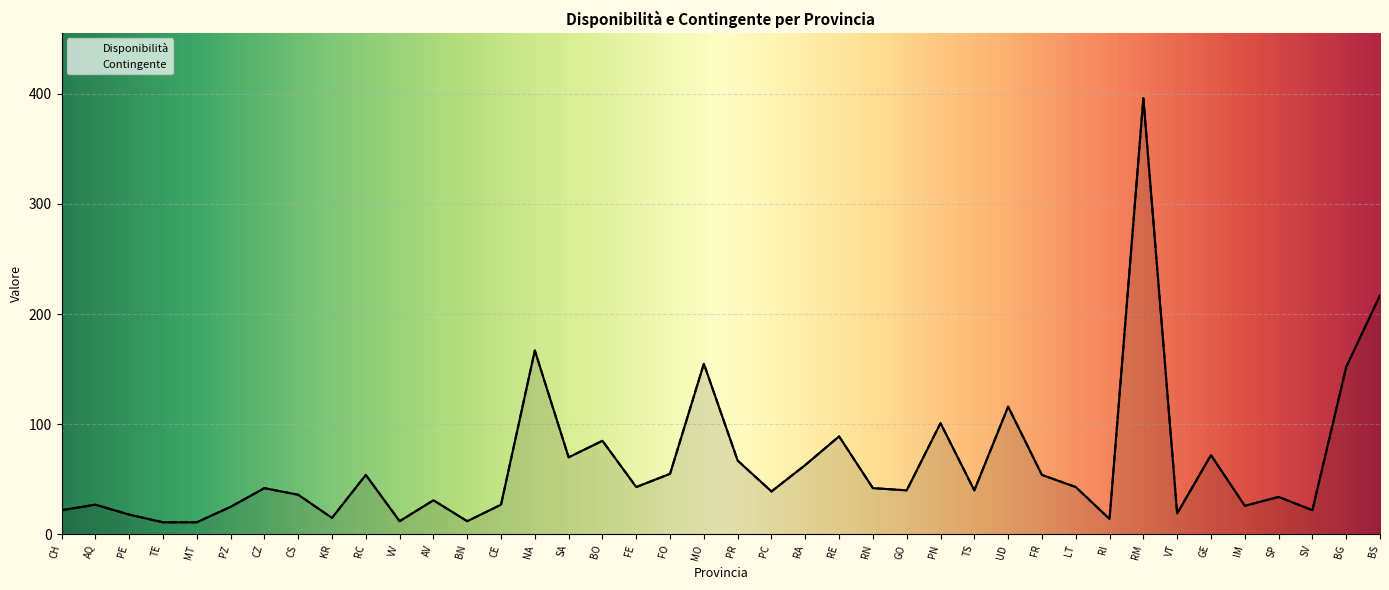

Count the number of categories in the chart.

40